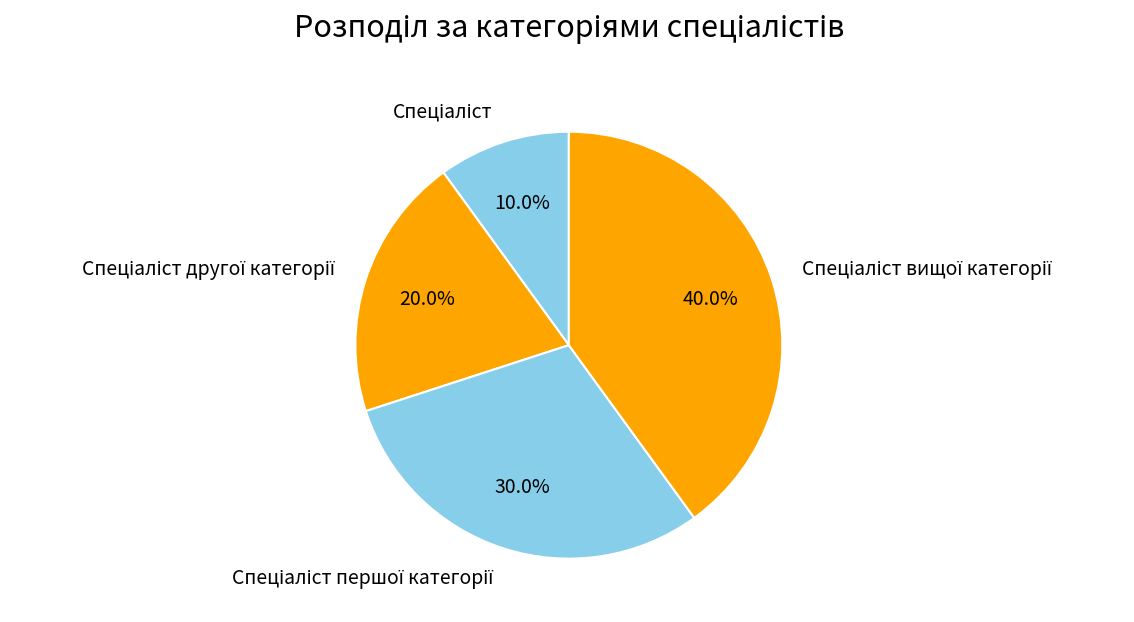

Is there a majority slice in this chart?

No